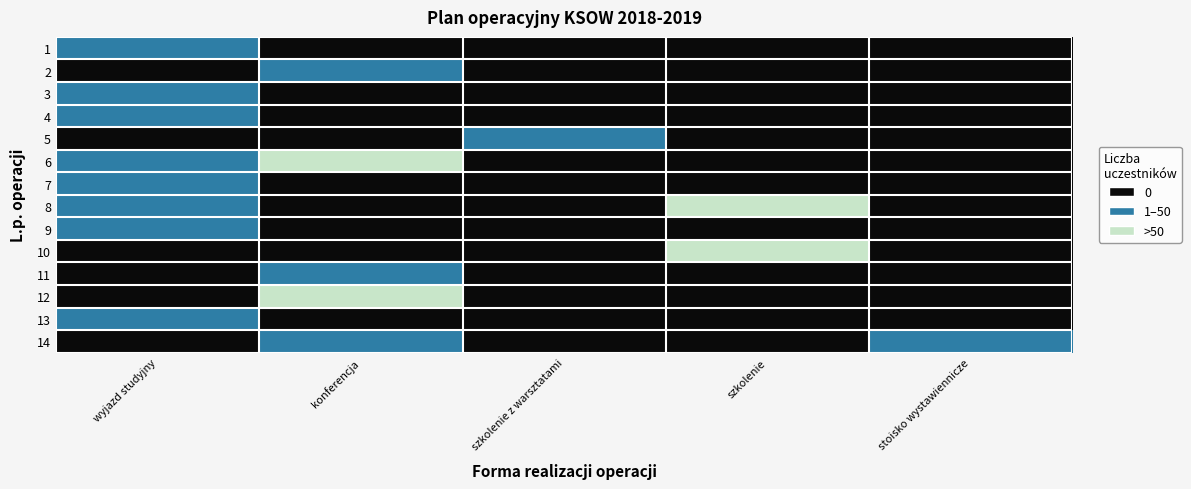

At how many categories does at least one series exceed 1?

2